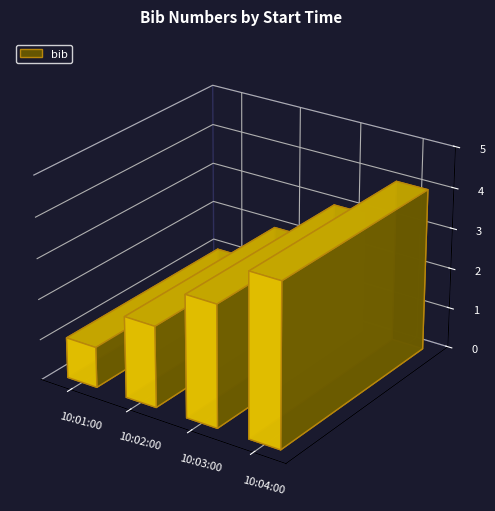

What is the change in value from 10:03:00 to 10:04:00?

+1